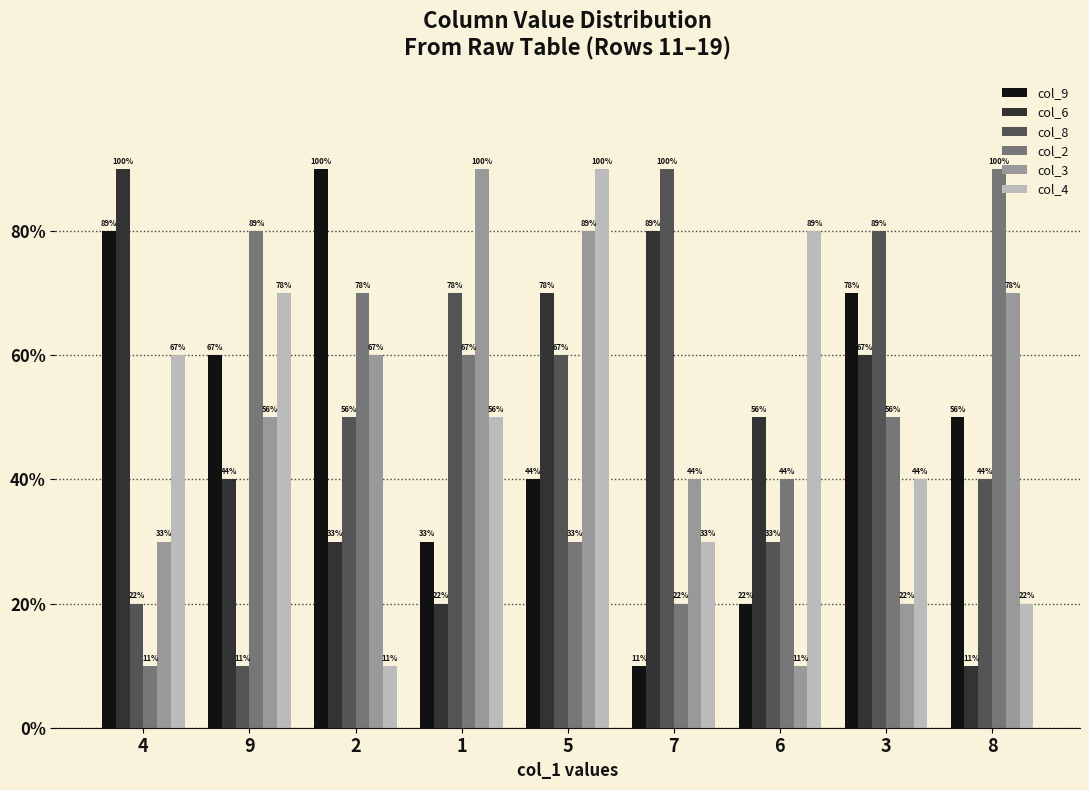

List the labels in order of col_4 value, largest first.

5, 6, 9, 4, 1, 3, 7, 8, 2